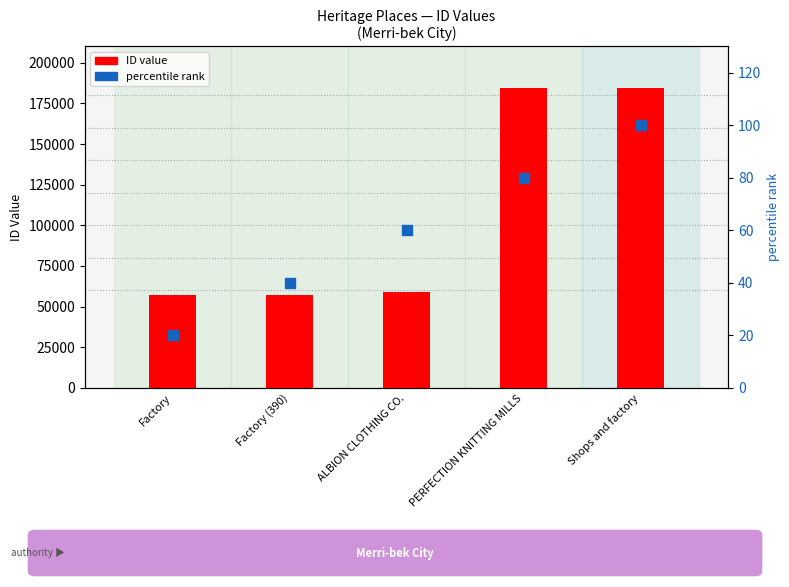

Is the value of percentile rank at Factory (390) greater than the value of ID (count) at PERFECTION KNITTING MILLS?

No